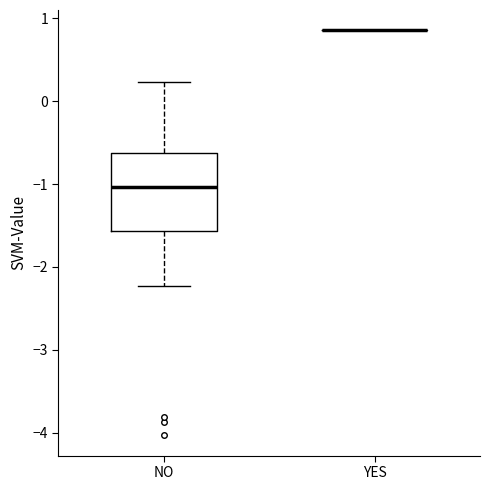

Reading left to right, read every box against the y-axis: the position of its median line, the range the box covers, and the ends of its whiskers. The values are not printed on the chart, so give them approximately, as read against the axis.

NO: median -1.0, box -1.6 to -0.6, whiskers -2.2 to 0.2
YES: box collapsed to a line at 0.9, whiskers 0.9 to 0.9